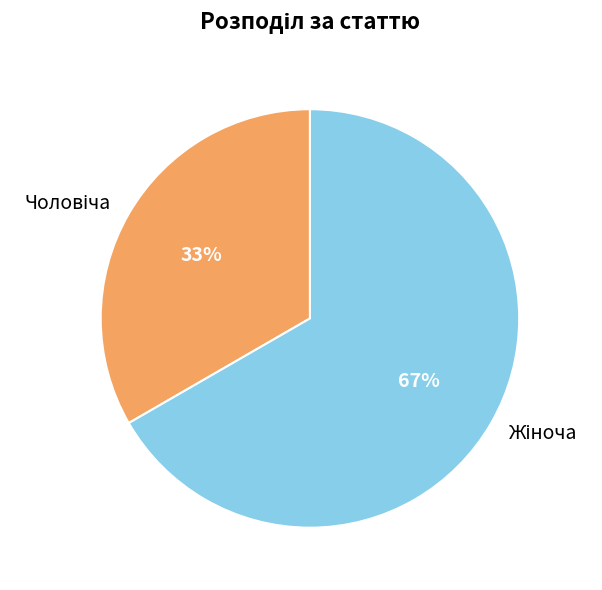

To the nearest percent, what is the average slice percentage?

50%